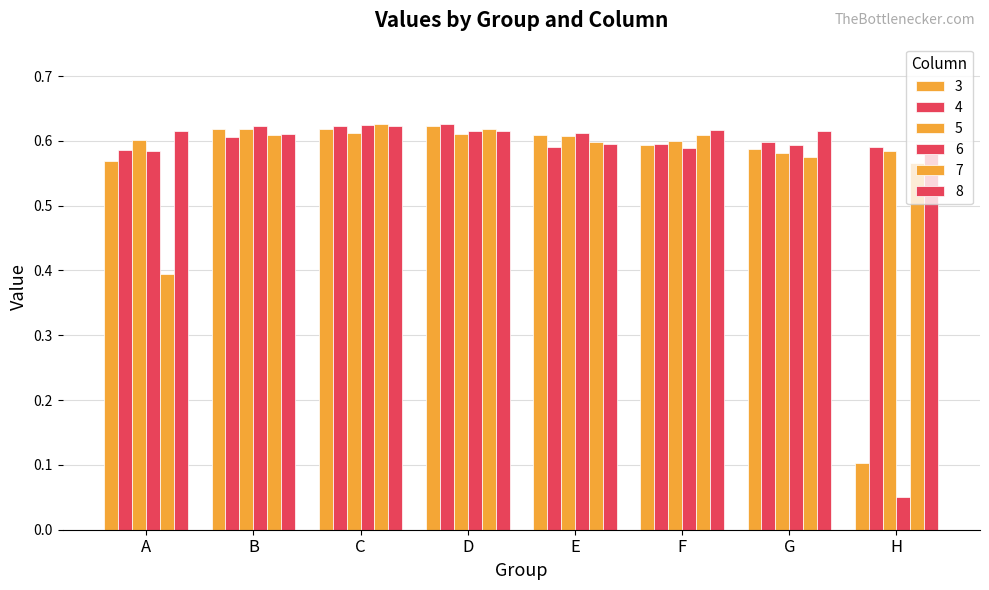

Which series has the widest spread of values?

6